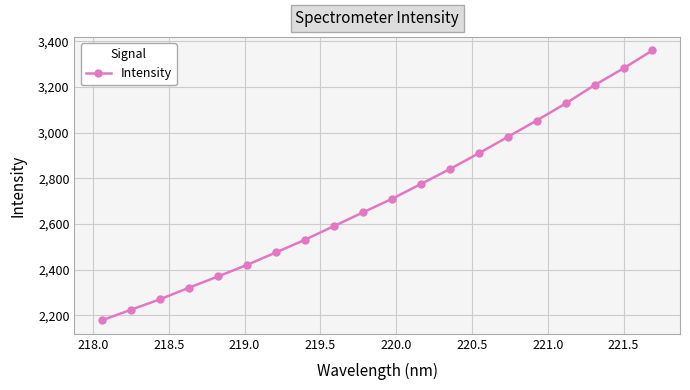

What is the value of the 7th point from the left?

2475.8